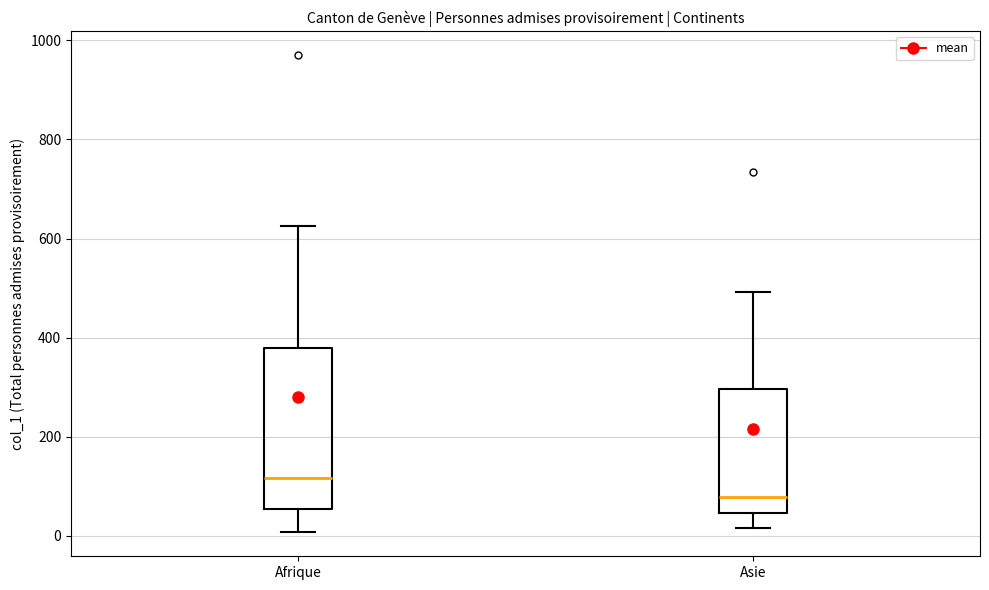

Reading left to right, transcribe this box plot: for each box, give where its median line is, the range the box spans, and where its two whiskers end, as read against the y-axis. The values are not printed on the chart, so give them approximately, as read against the axis.

Afrique: median 120, box 60 to 380, whiskers 0 to 620
Asie: median 80, box 40 to 300, whiskers 20 to 500